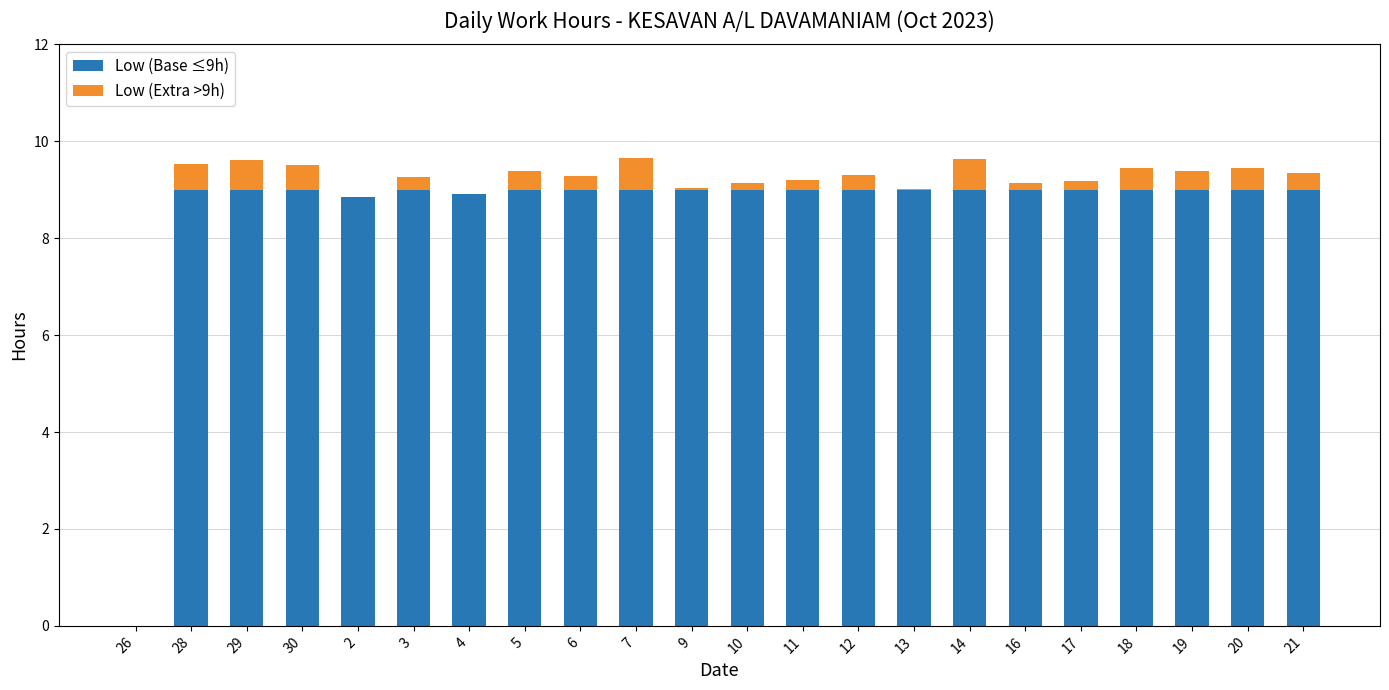

The Low (Base ≤9h) series shows 14.5 at 10. True or false?

False